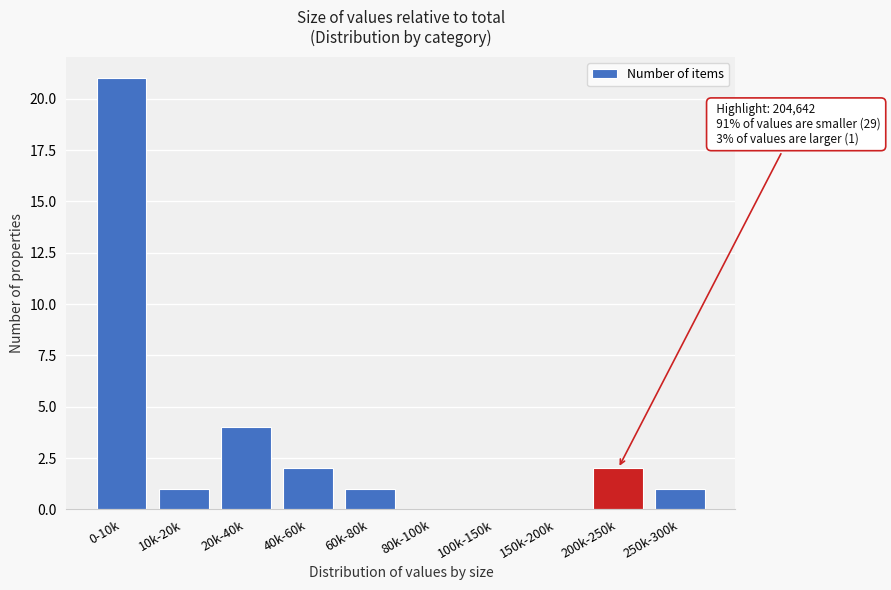

Reading right to left, extract all data points from this chart.

250k-300k=1	200k-250k=2	150k-200k=0	100k-150k=0	80k-100k=0	60k-80k=1	40k-60k=2	20k-40k=4	10k-20k=1	0-10k=21